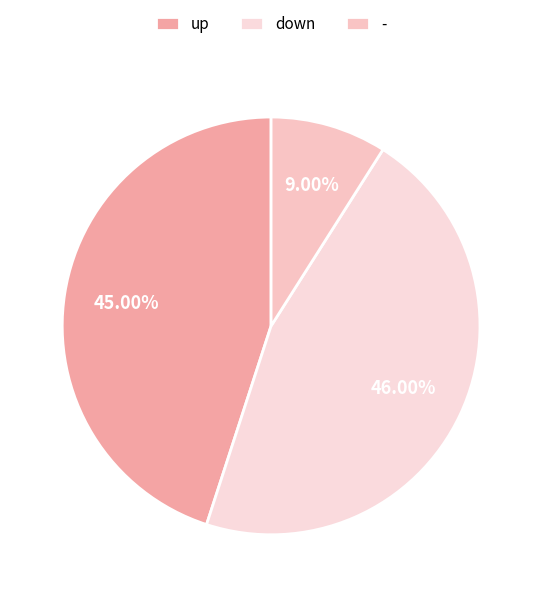

To the nearest percent, what percentage of the pie is up?

45%